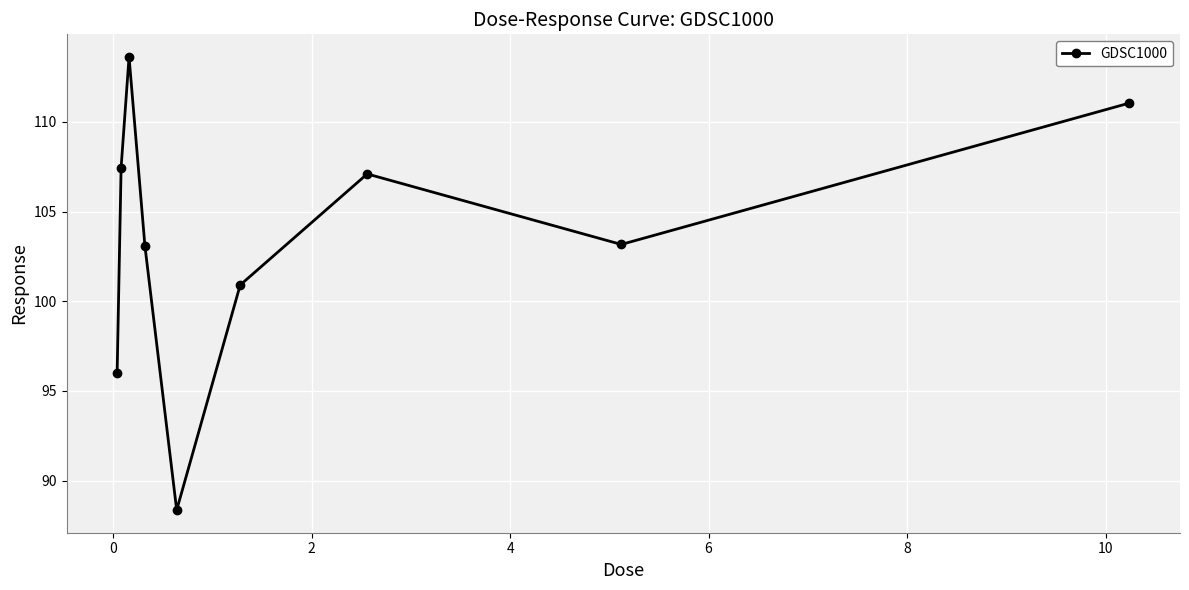

What is the maximum value shown in the chart?

113.6